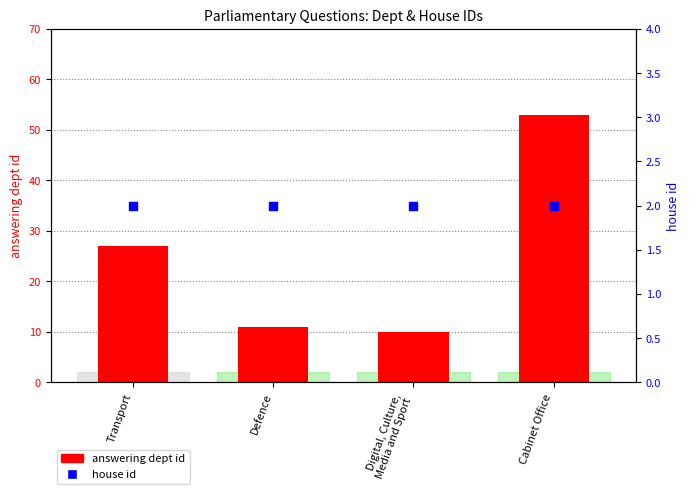

Which series contains the lowest Y value?

house id